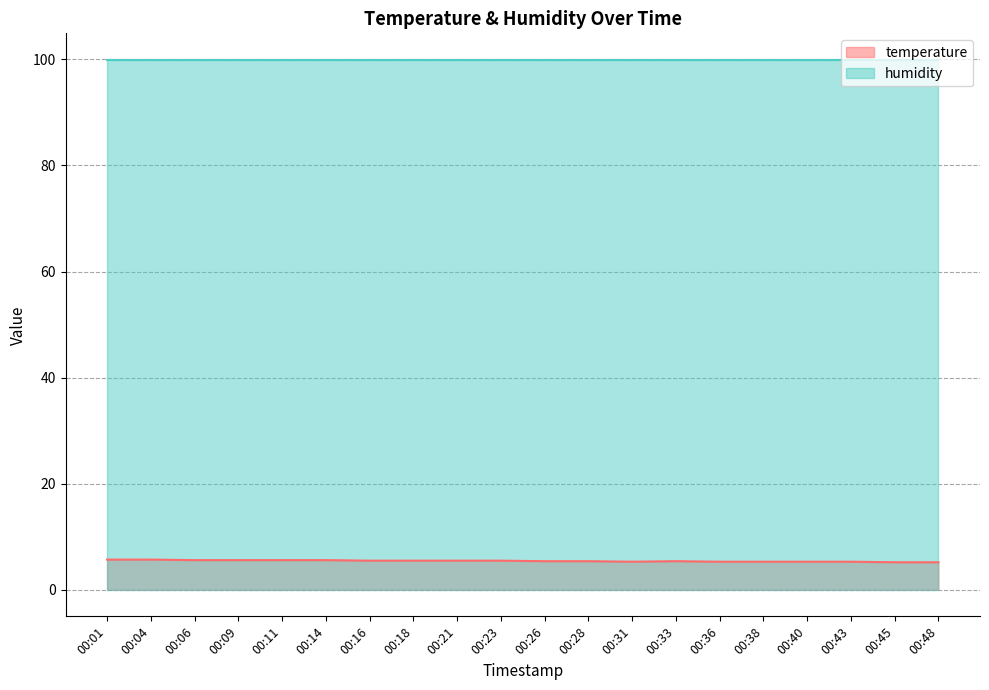

Does the chart display data point markers on the line(s)?

No